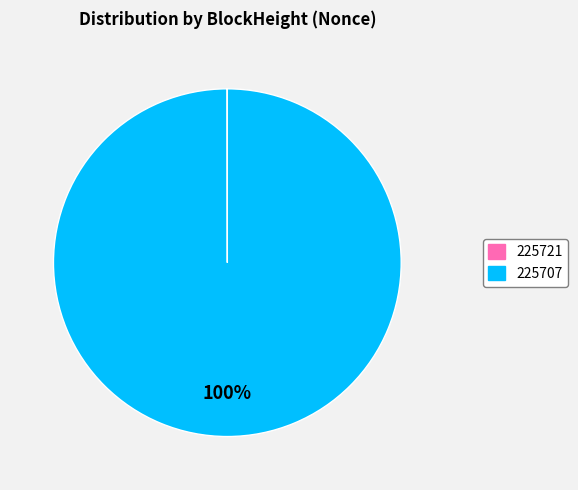

To the nearest percent, what is the average slice percentage?

50%